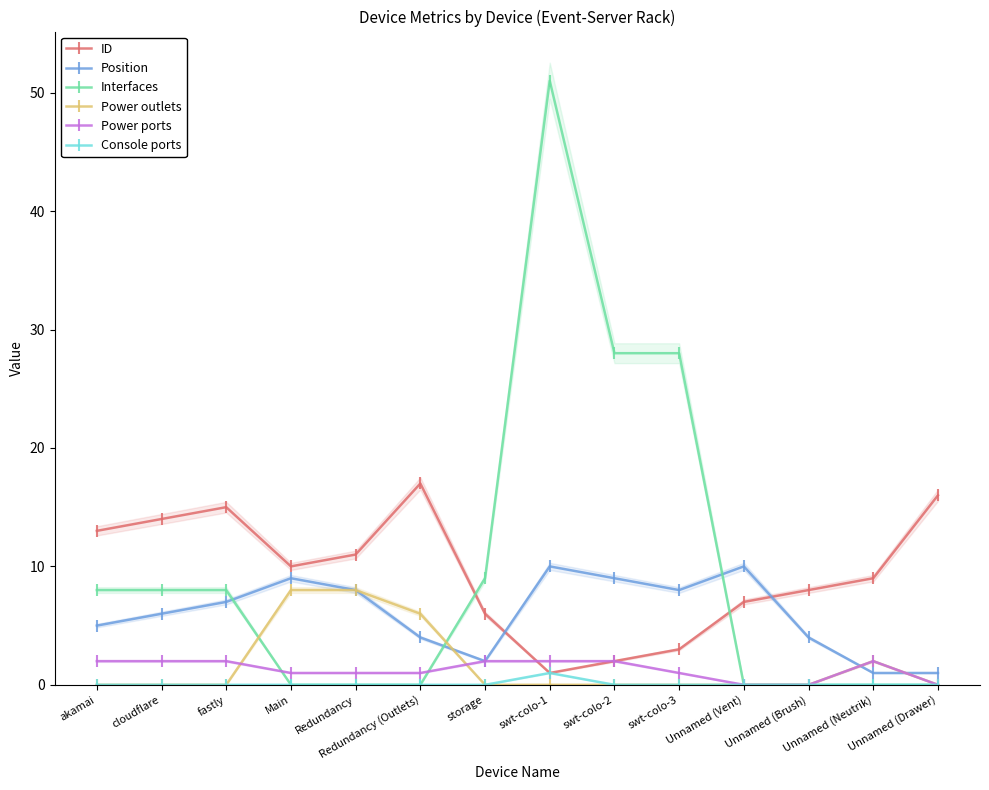

What is the total value across all series at Main?

28